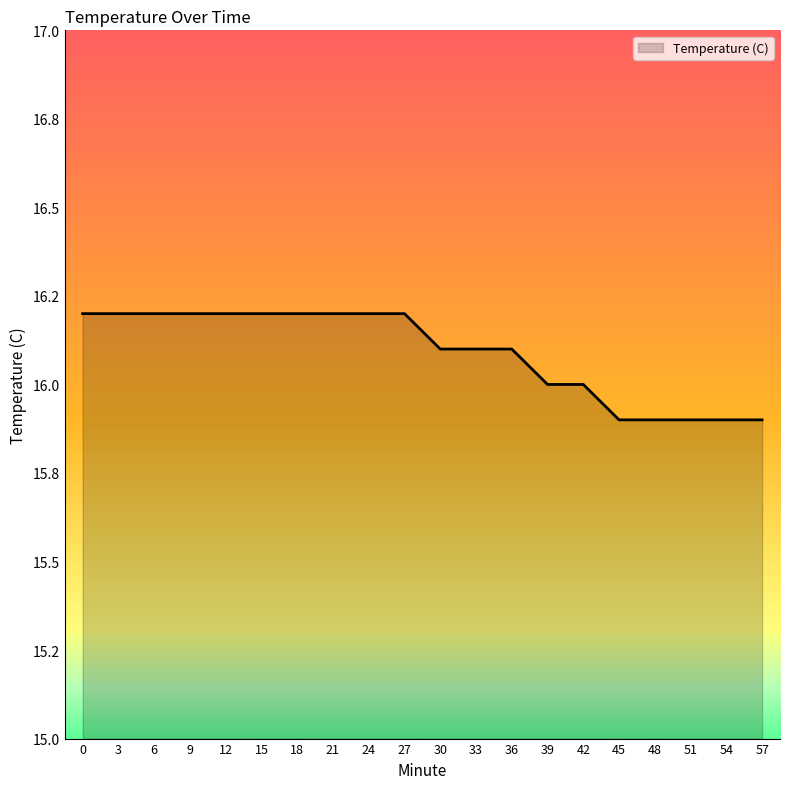

What is the sum of all values?

321.8